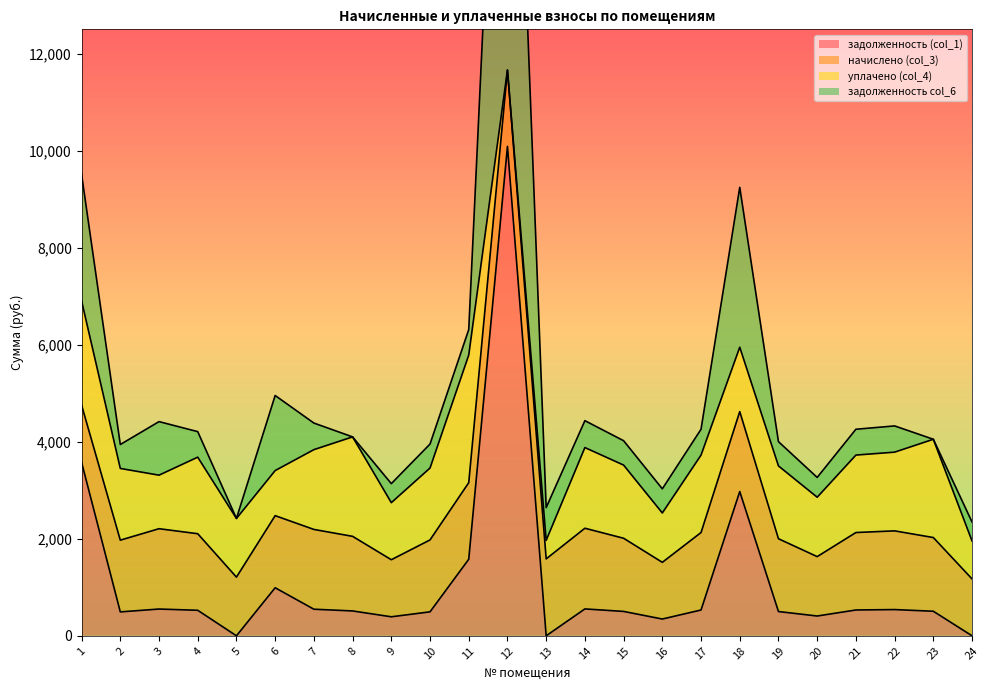

What is the value of the начислено (col_3) point at the 9th from the left?

1176.2